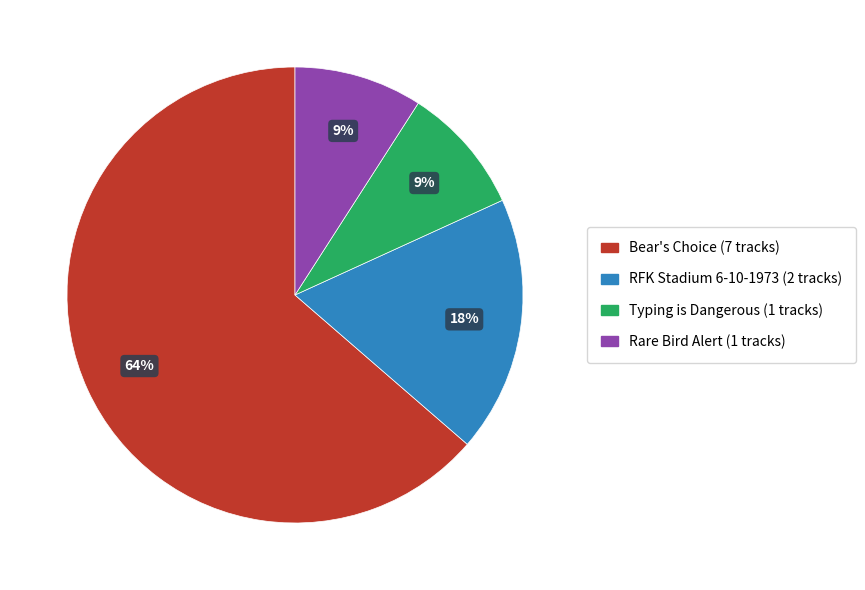

Between Bear's Choice and Rare Bird Alert, which is larger?

Bear's Choice